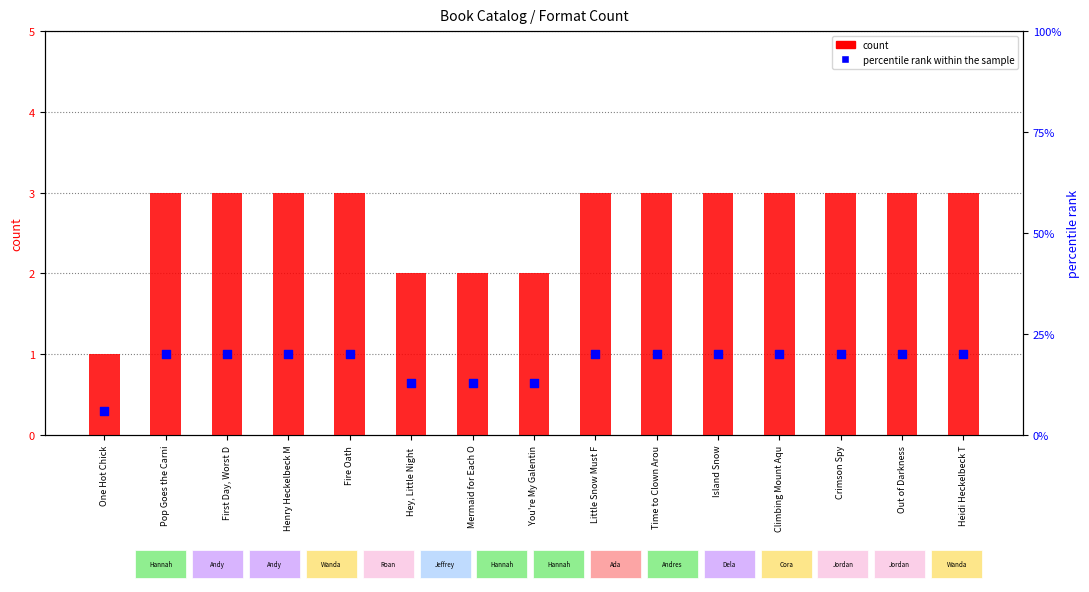

At which category is the sum across all series the highest?

Pop Goes the Carni